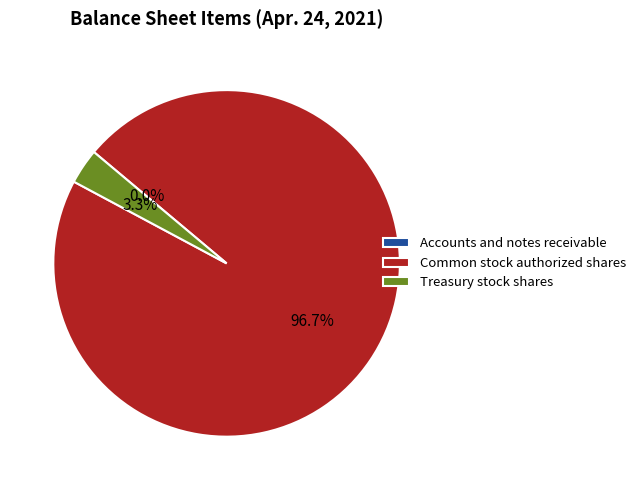

Does any single category account for the majority?

Yes